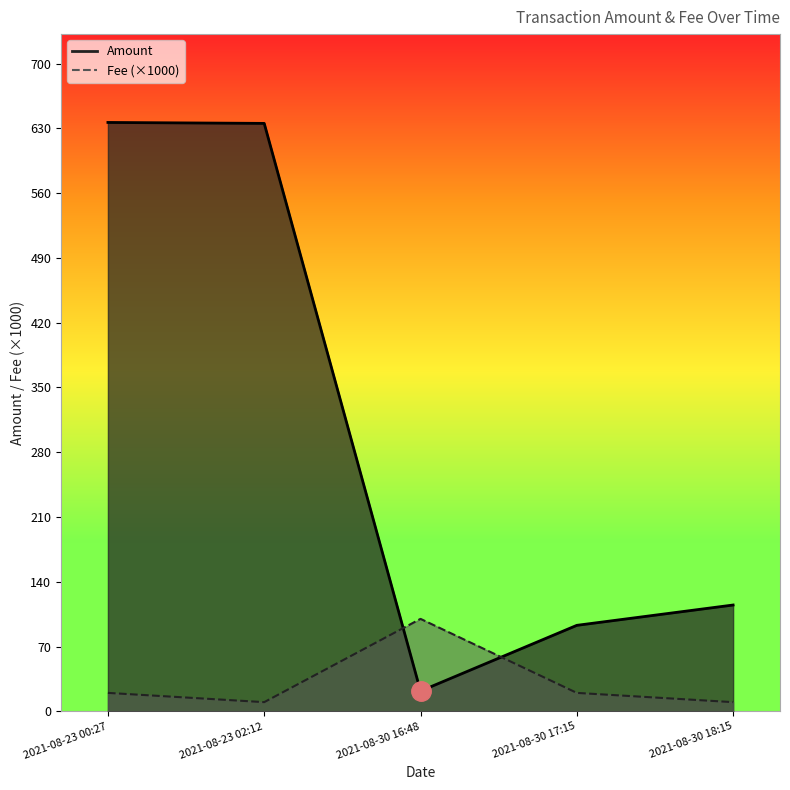

At which label does Amount reach its minimum?

2021-08-30 16:48